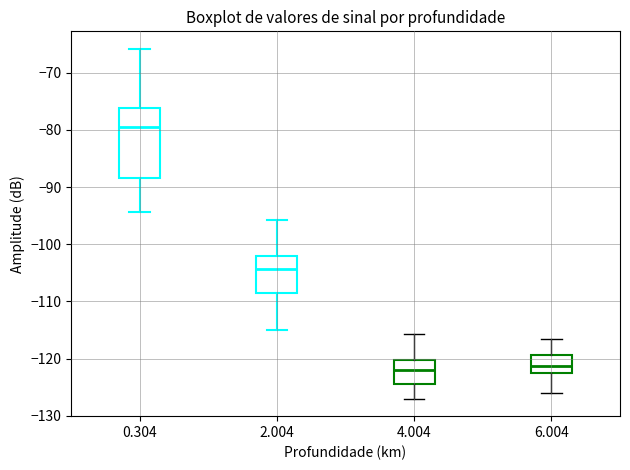

Comparing the boxes themselves (not the whiskers), which one is the tallest?

0.304